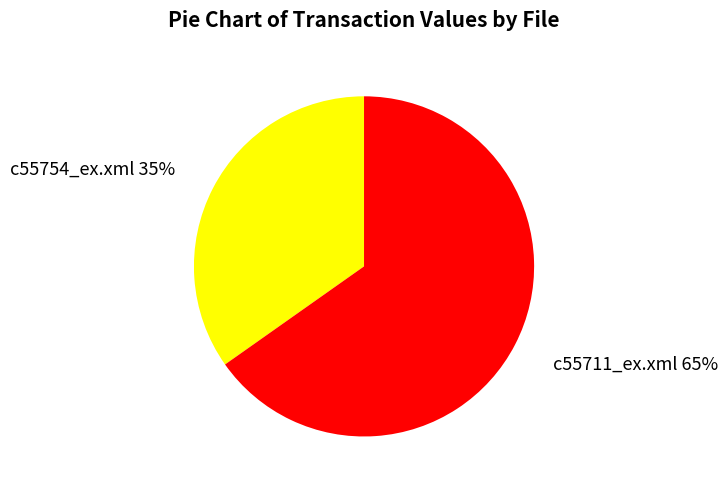

Which slice is the smallest?

c55754_ex.xml